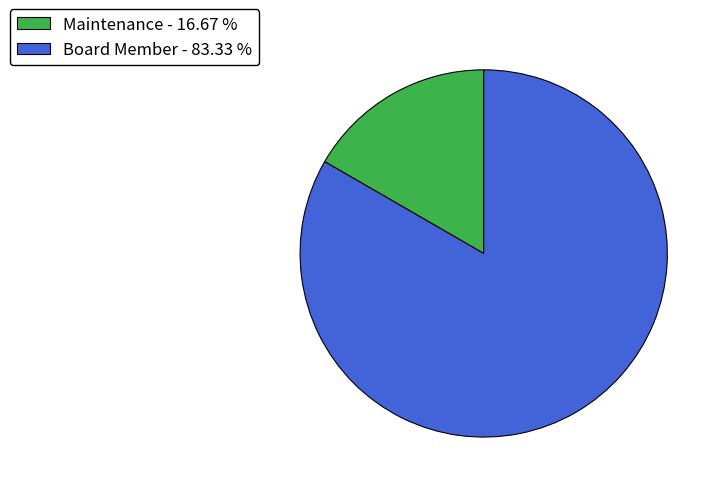

Which slice is the largest?

Board Member